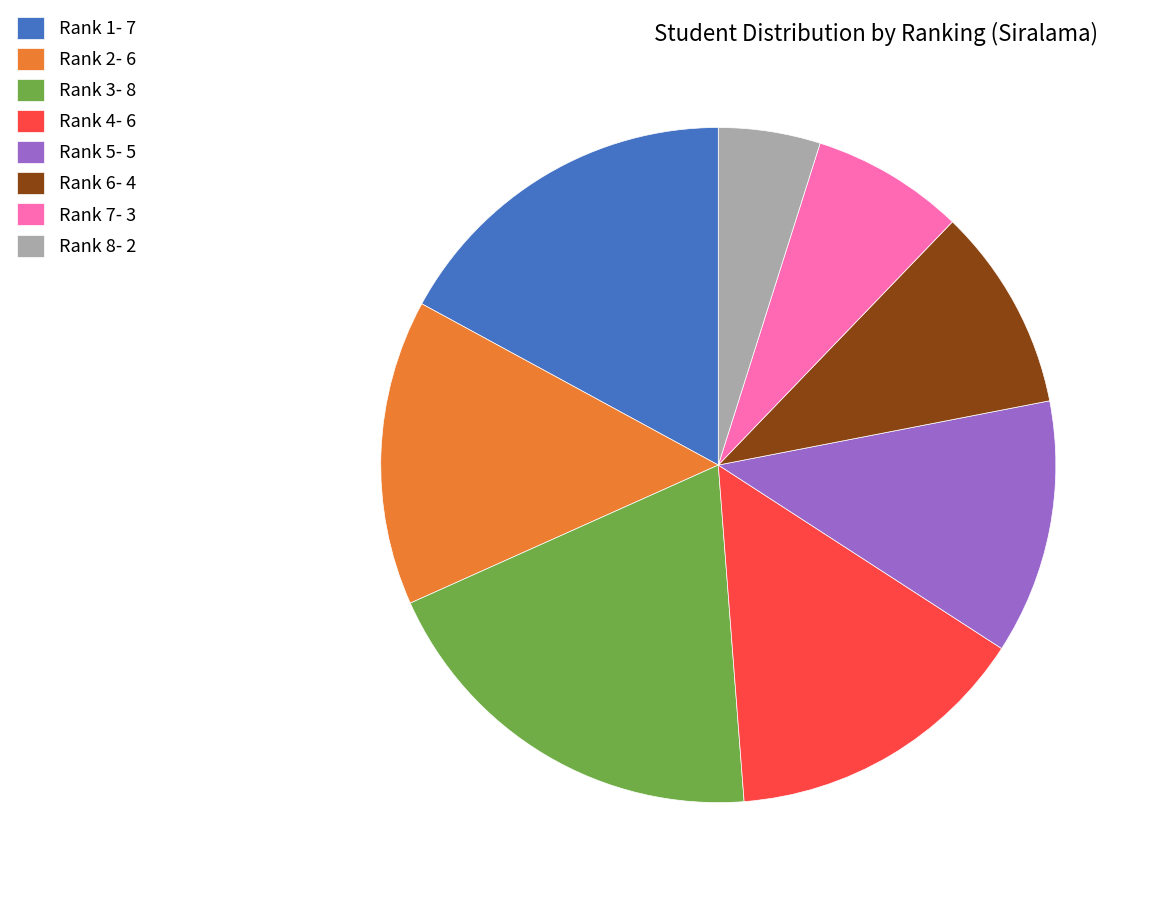

Is the sum of Rank 8- 2 and Rank 2- 6 greater than half?

No